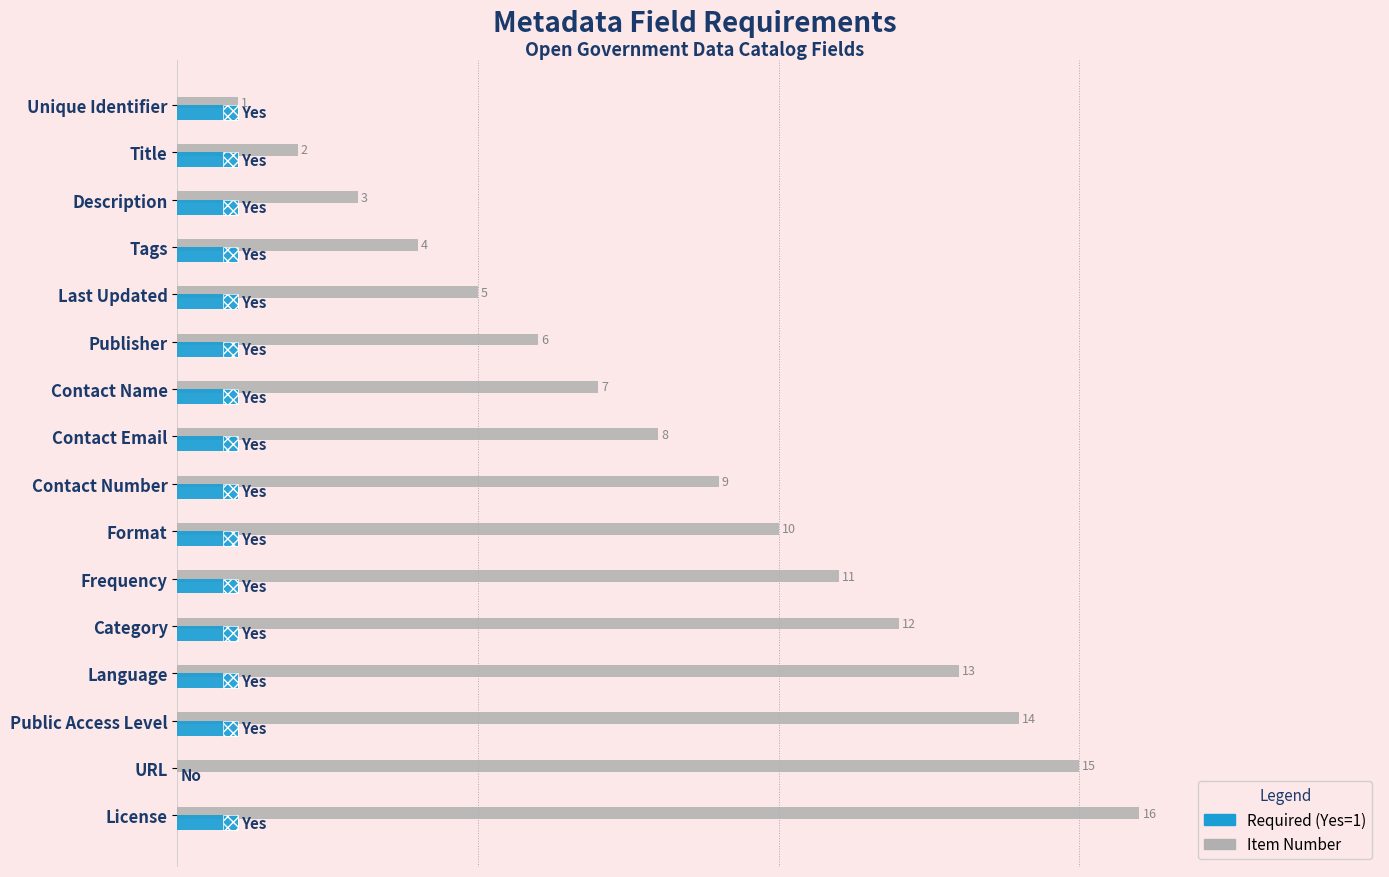

Rank the series by their maximum value, from lowest to highest.

Required (Yes=1), Item Number